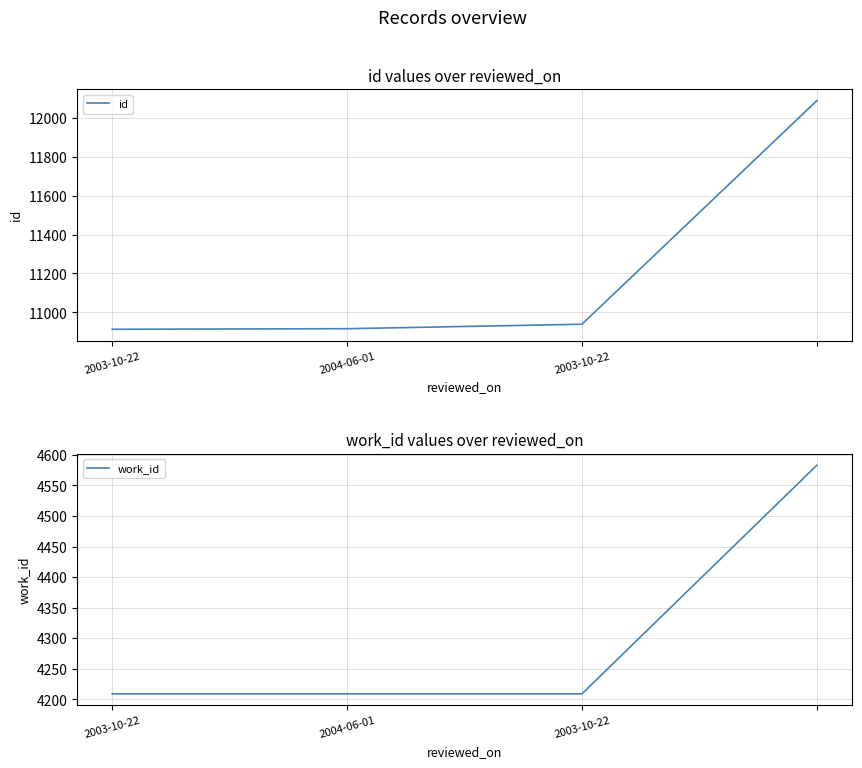

What is the lowest value of the work_id series?

4209